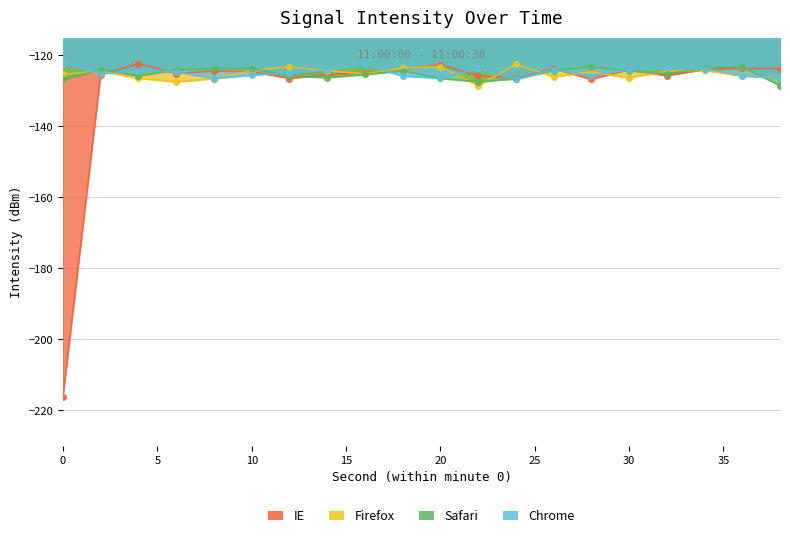

True or false: IE has a value of -125.8 at 22.

True